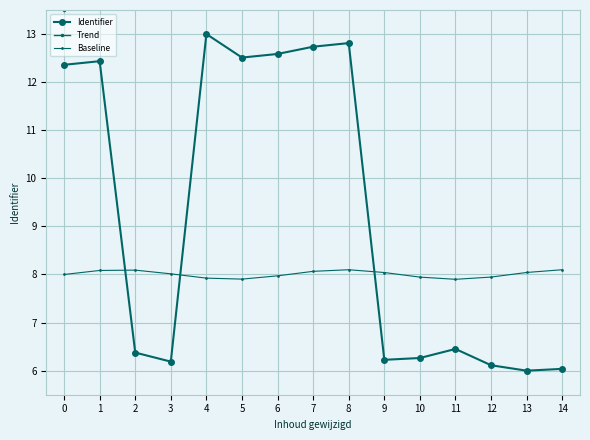

Reading right to left, transcribe all the data shown in this chart.

Identifier: 6.0	6.0	6.1	6.5	6.3	6.2	12.8	12.7	12.6	12.5	13.0	6.2	6.4	12.4	12.4
Trend: 16.3	16.1	15.9	15.7	15.5	15.3	15.1	14.9	14.7	14.5	14.3	14.1	13.9	13.7	13.5
Baseline: 8.1	8.0	7.9	7.9	7.9	8.0	8.1	8.1	8.0	7.9	7.9	8.0	8.1	8.1	8.0